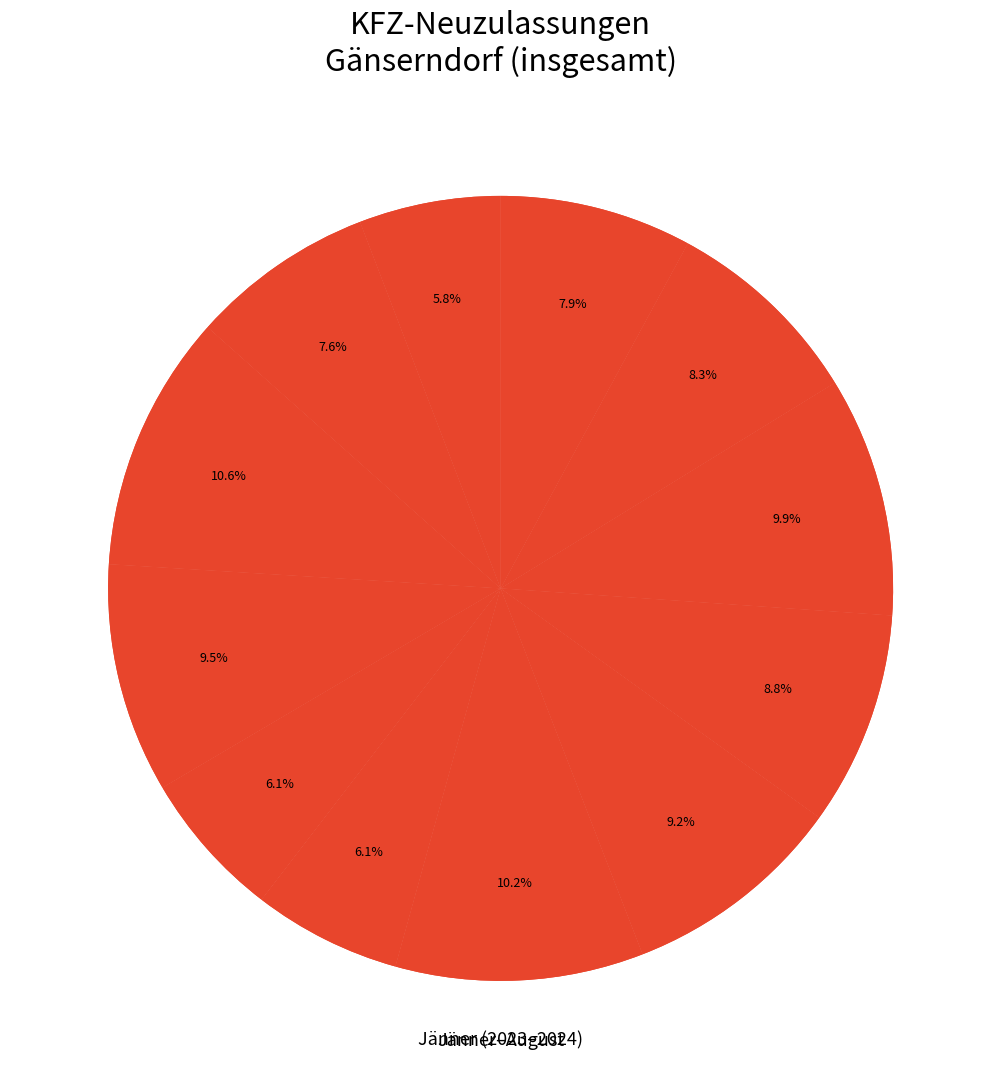

Count the number of slices in the pie.

12